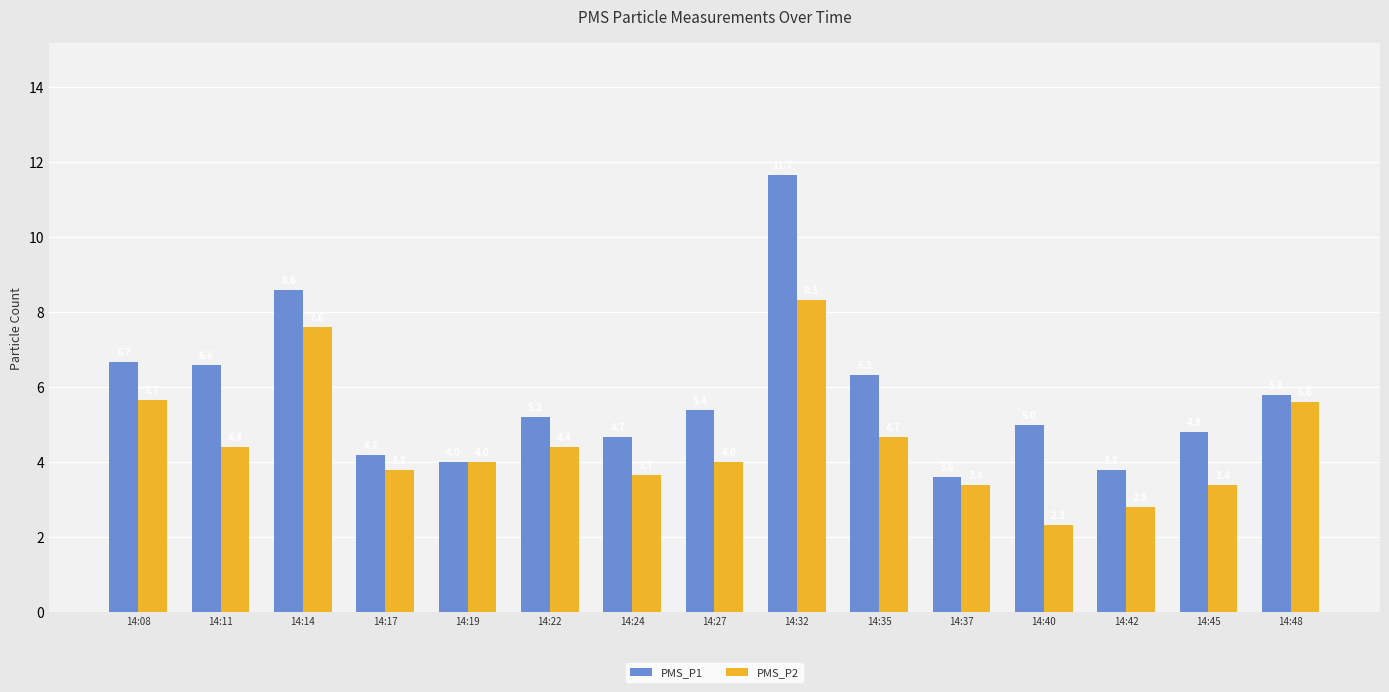

How many bars are there in total?

30